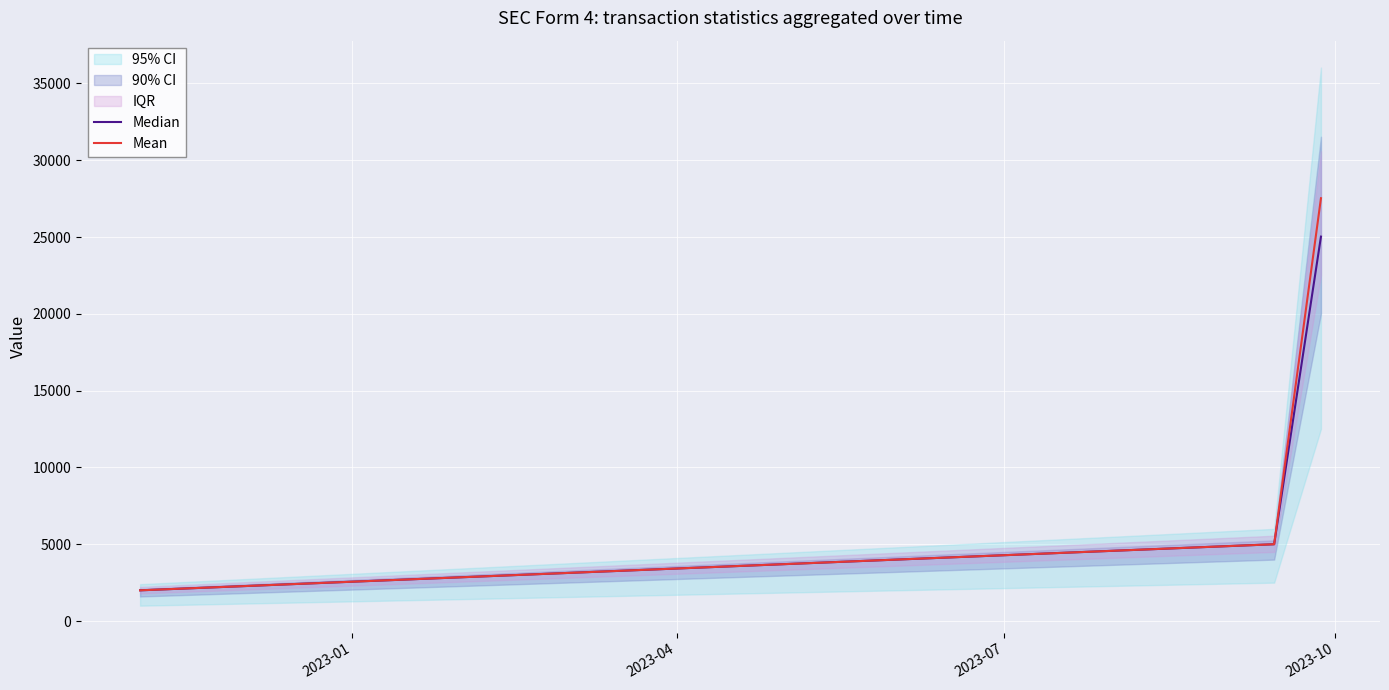

What is the lowest value of the Mean series?

2000